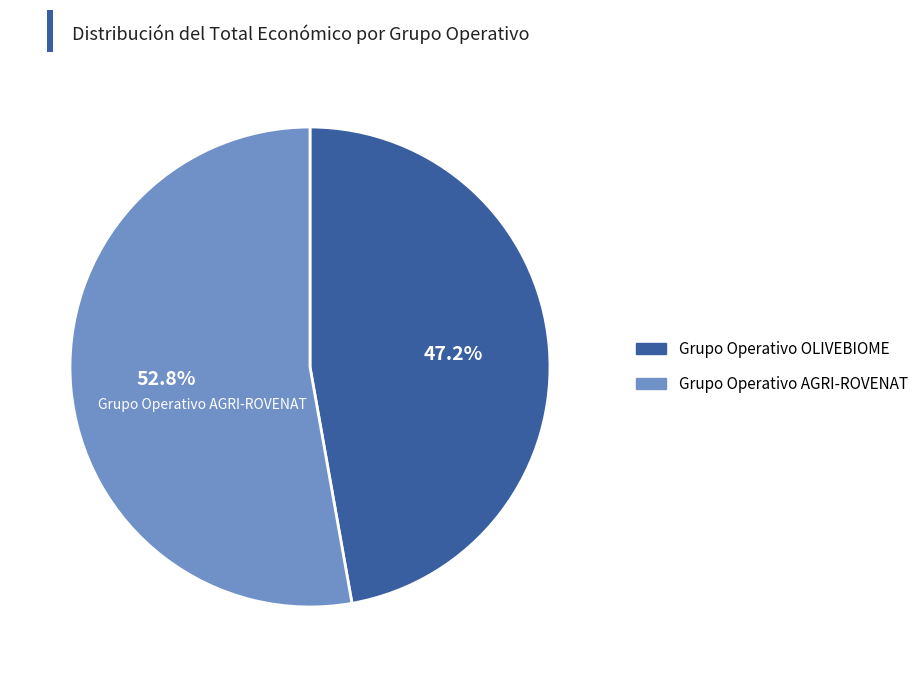

Which has a higher value, Grupo Operativo OLIVEBIOME or Grupo Operativo AGRI-ROVENAT?

Grupo Operativo AGRI-ROVENAT